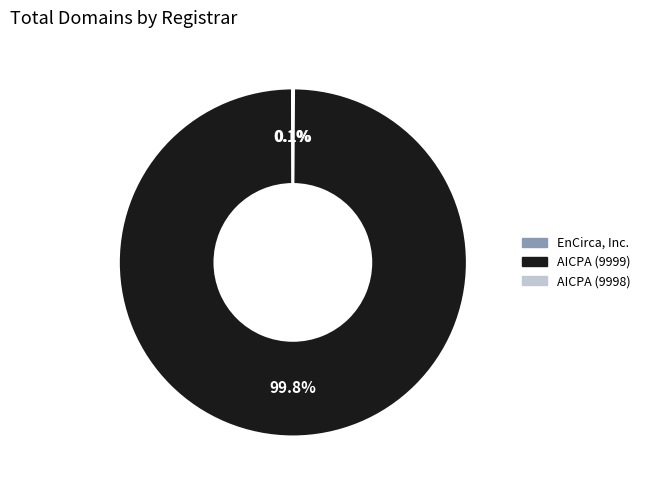

Does any single category account for the majority?

Yes